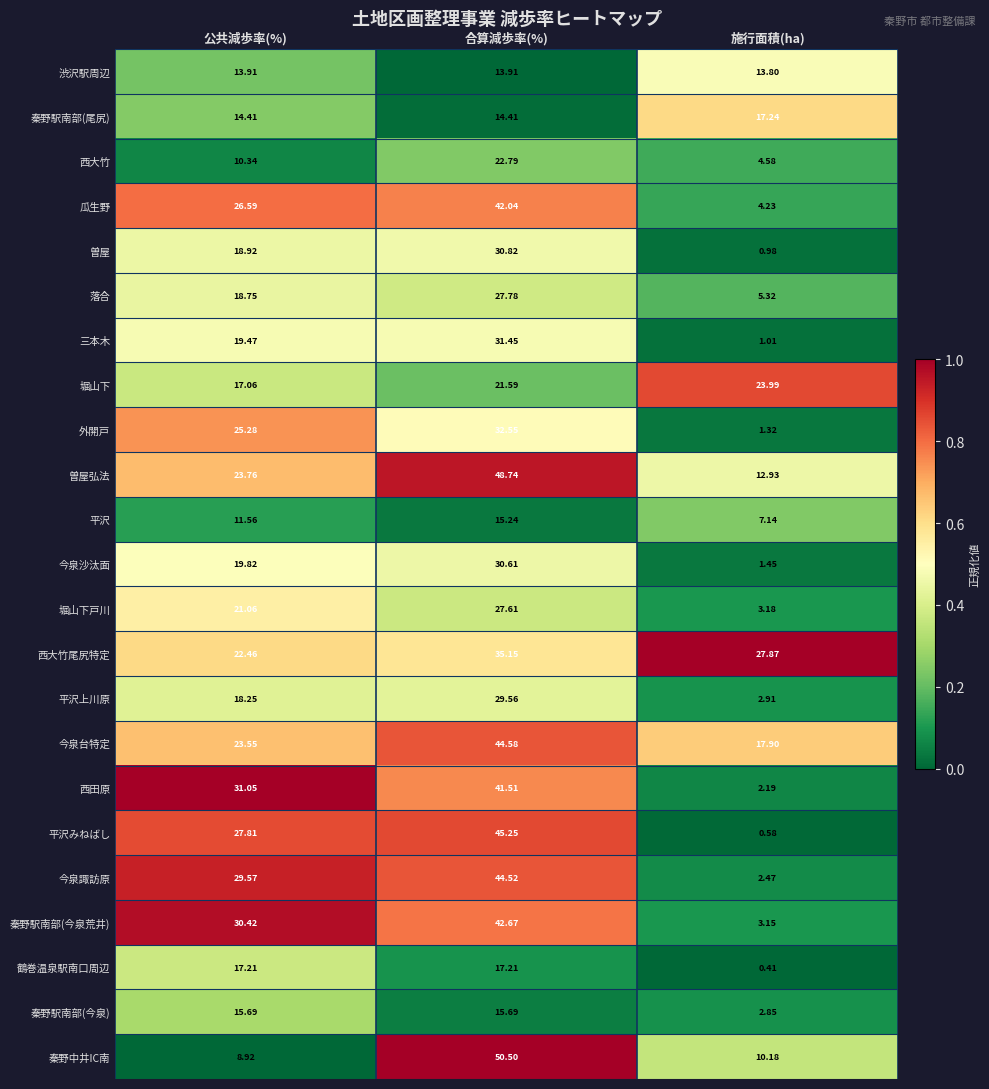

Which series has the largest range (max minus min)?

平沢みねばし